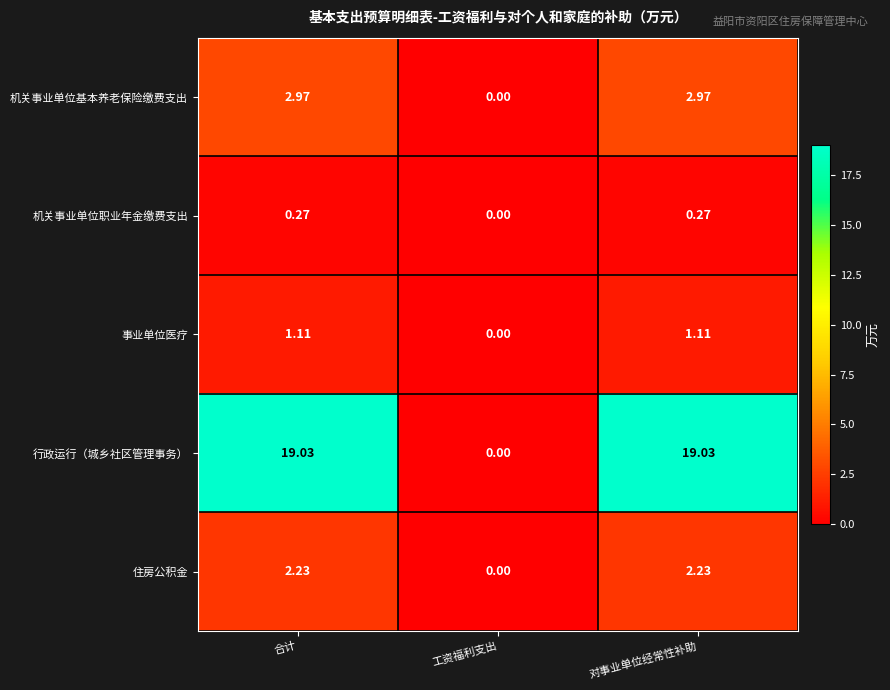

Which label corresponds to the smallest value in the chart?

工资福利支出